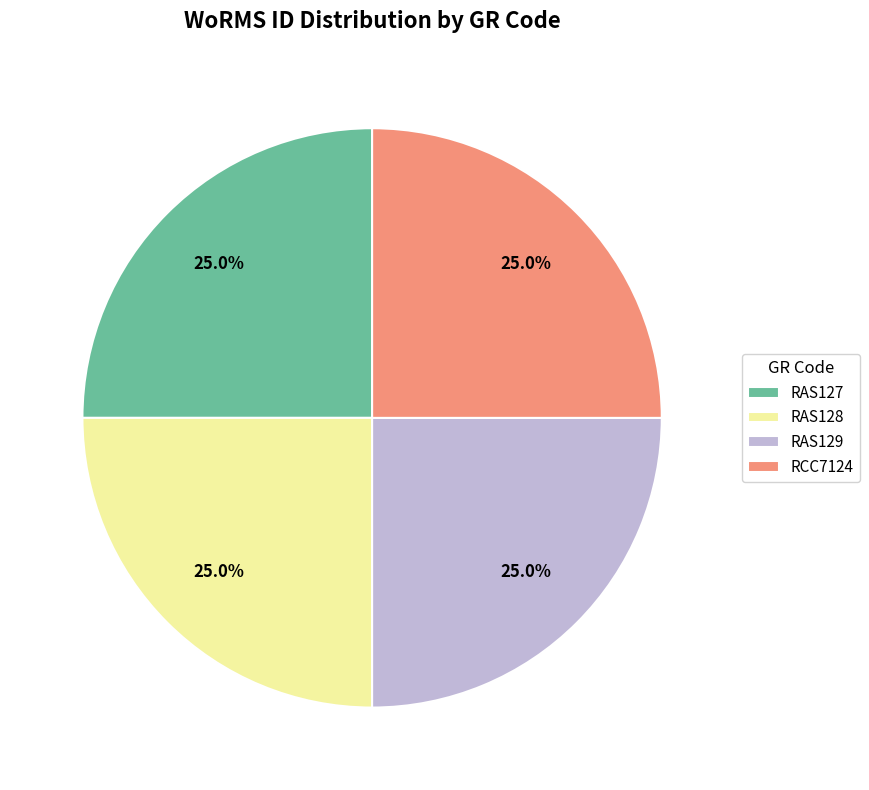

To the nearest percent, what portion does RAS127 represent?

25%